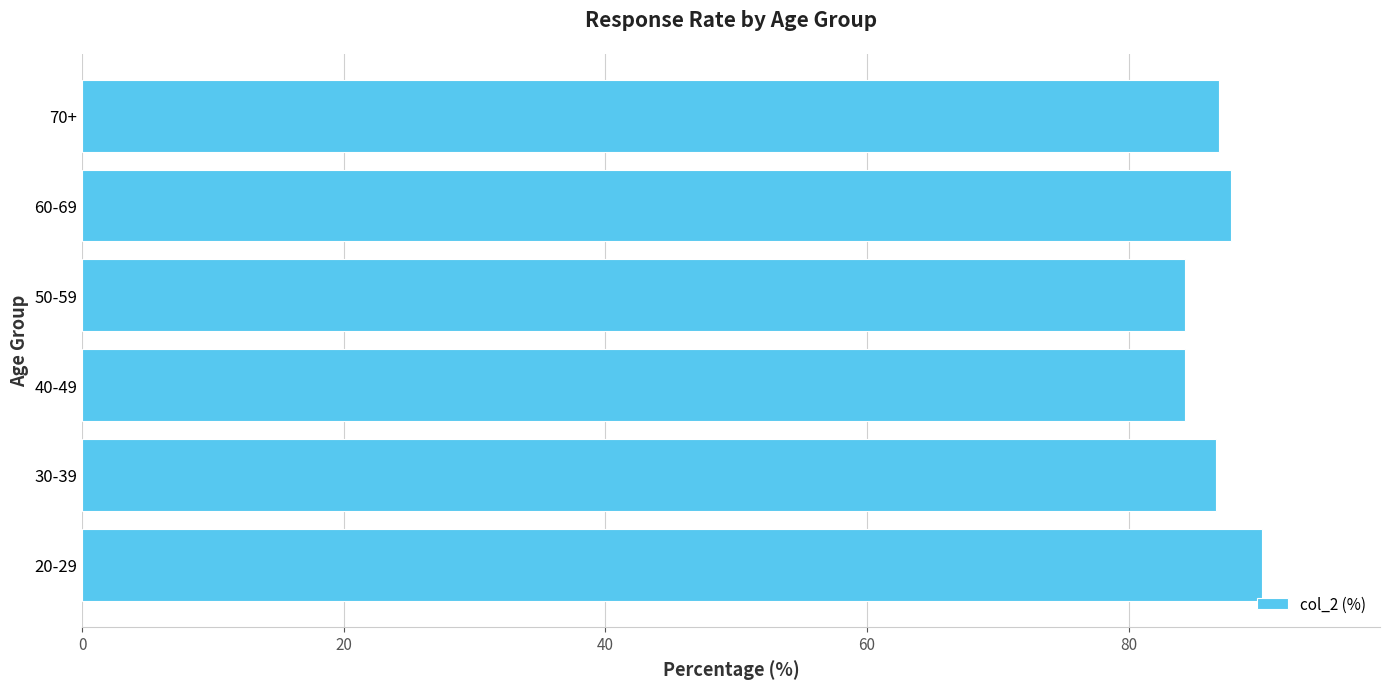

What is the sum of all values?

520.2